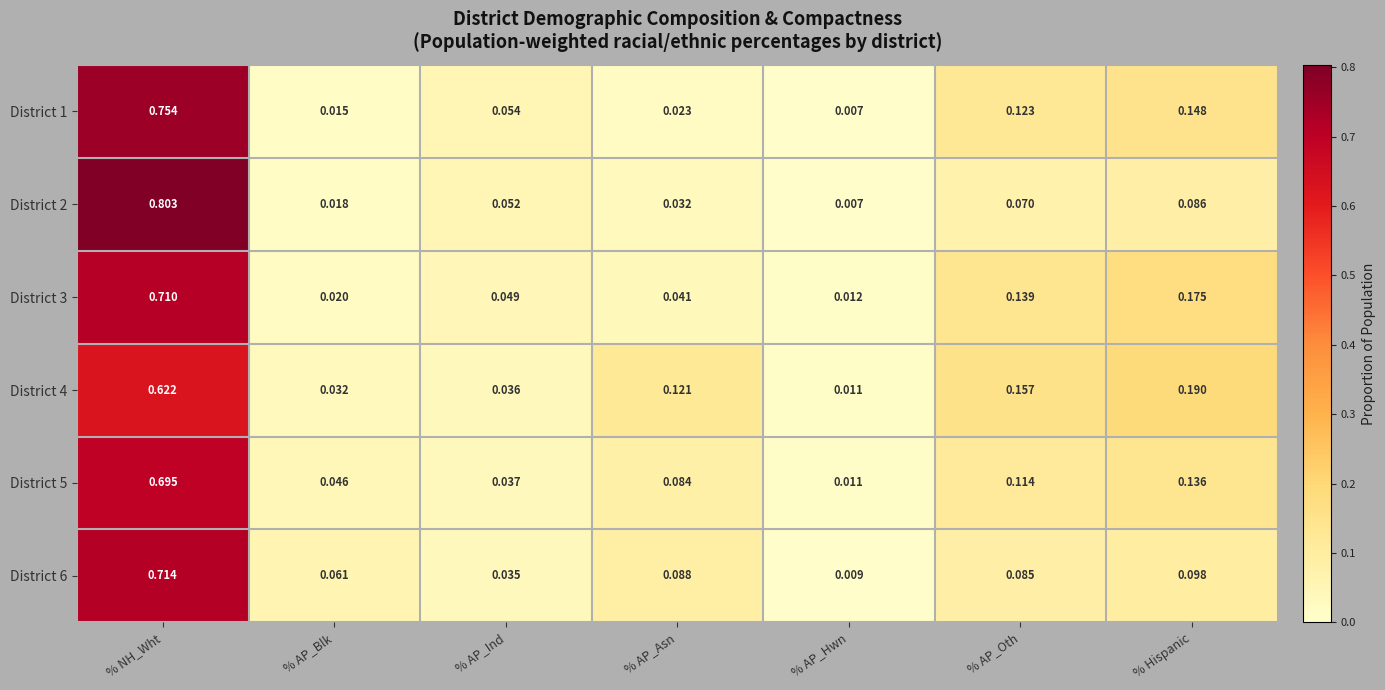

Where is District 6 nearest to the value 0?

% AP_Hwn